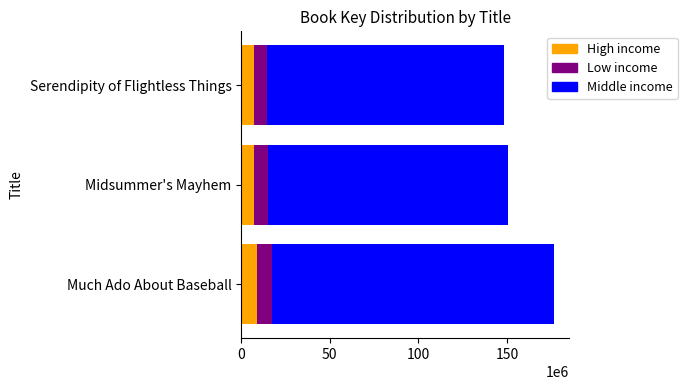

At which category is the sum across all series the highest?

Much Ado About Baseball